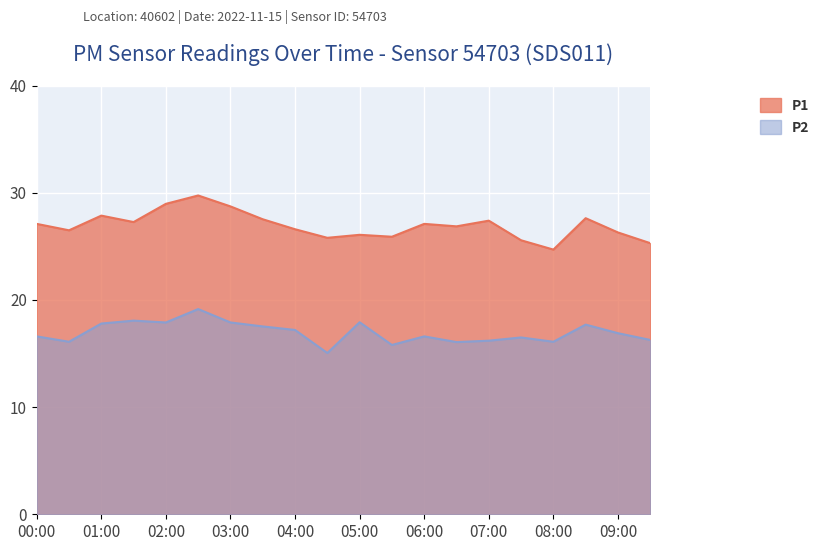

Is it true that P2 equals 15.8 at 05:30?

True